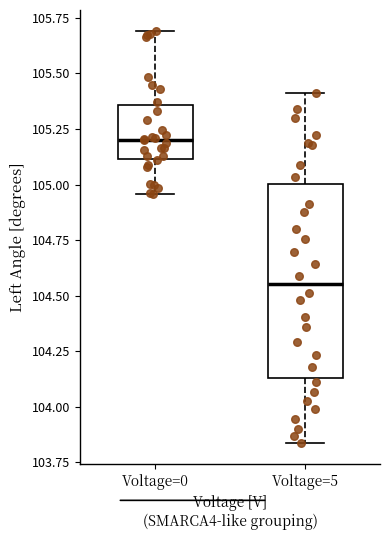

Where is the upper edge of the box for Voltage=0 on the y-axis? The values are not printed on the chart, so give them approximately, as read against the axis.

105.35